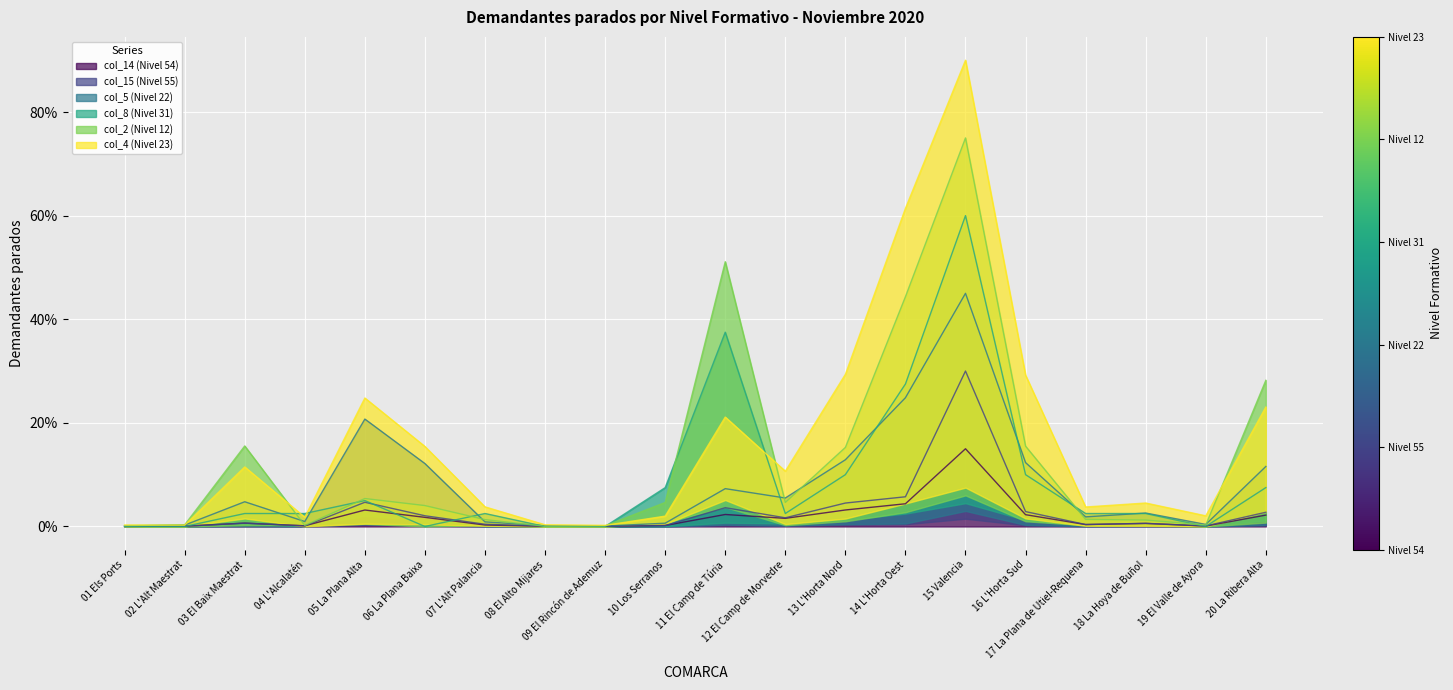

At which category does the chart reach its peak across all series?

15 Valencia